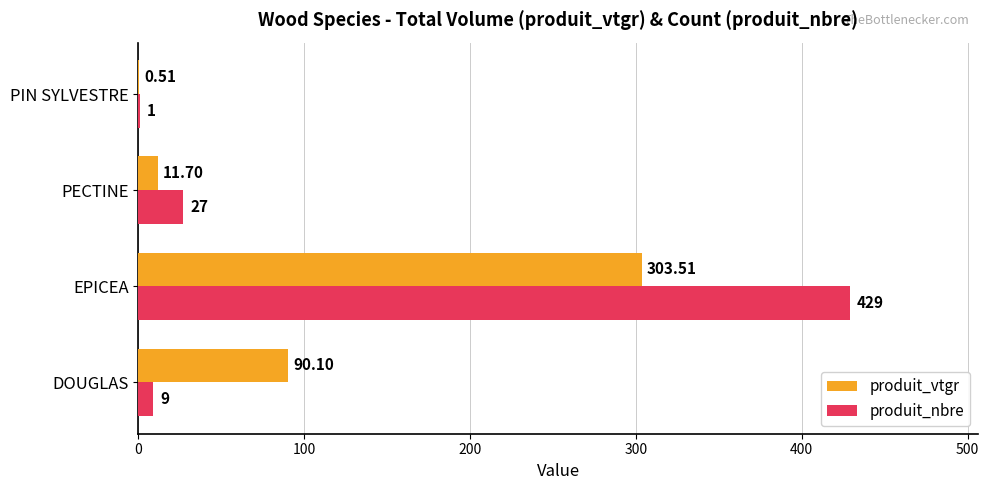

What is the sum of the produit_nbre values at EPICEA and PECTINE?

456.0